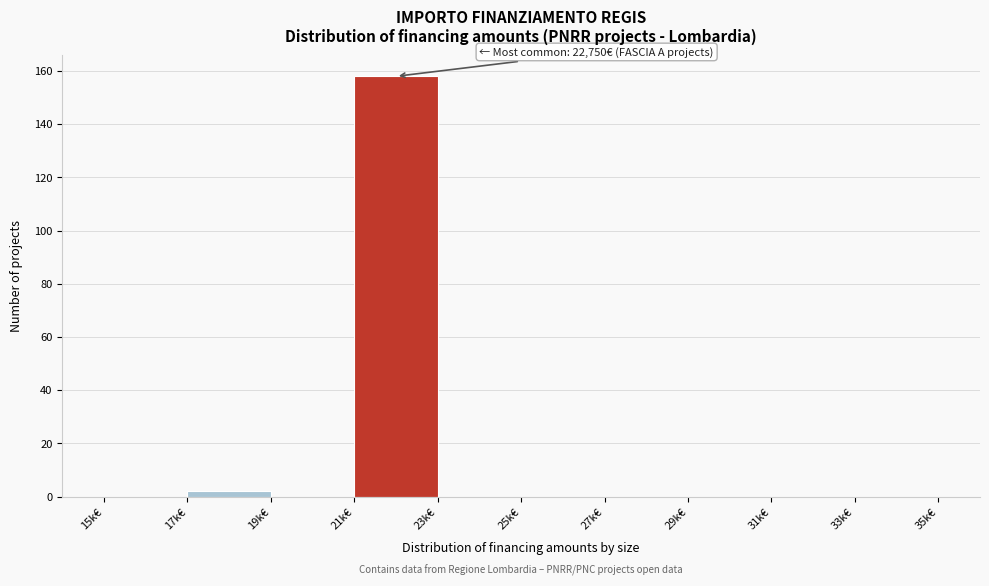

Reading left to right, extract all data points from this chart.

15k€=0	17k€=2	19k€=0	21k€=158	23k€=0	25k€=0	27k€=0	29k€=0	31k€=0	33k€=0